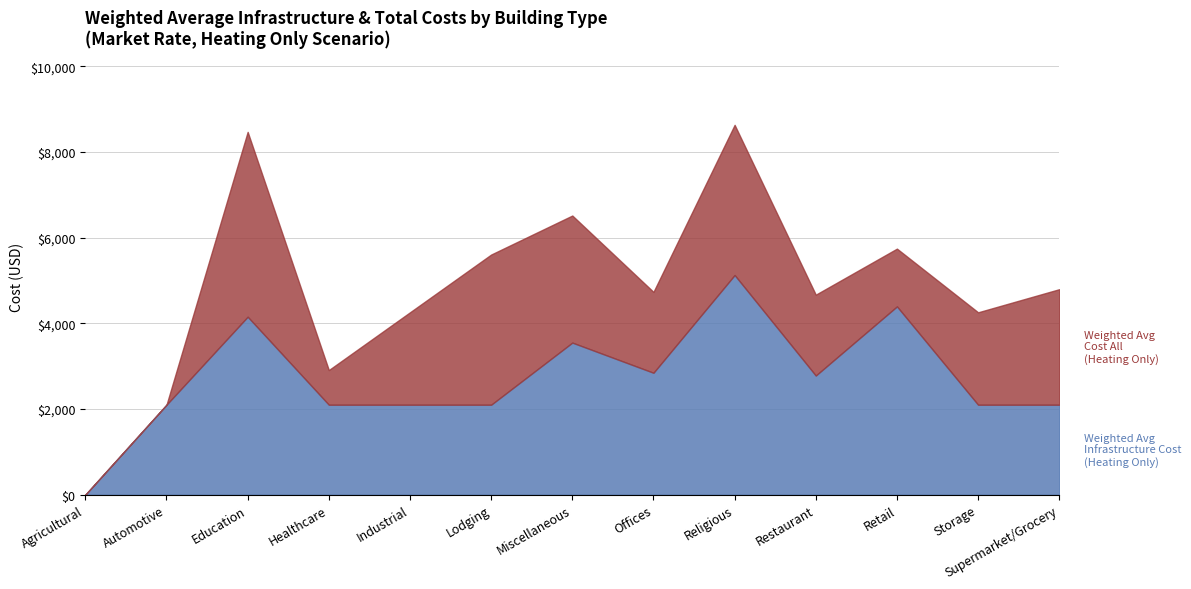

Which label corresponds to the smallest value in the chart?

Agricultural